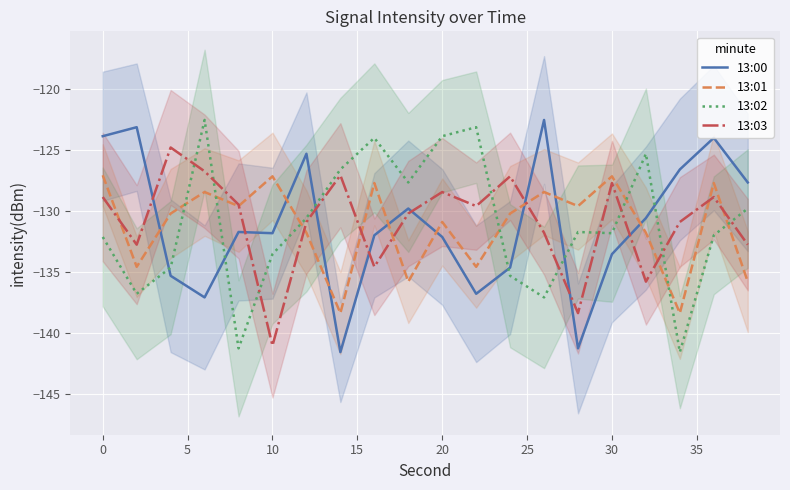

How many data points in 13:03 are less than -129?

12